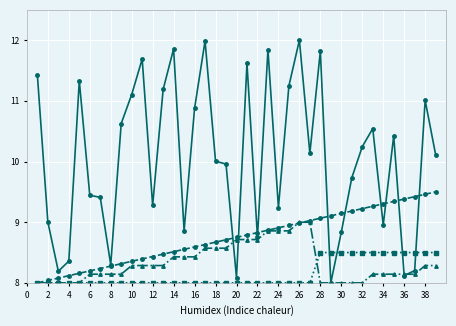

How many distinct data groups are displayed?

4